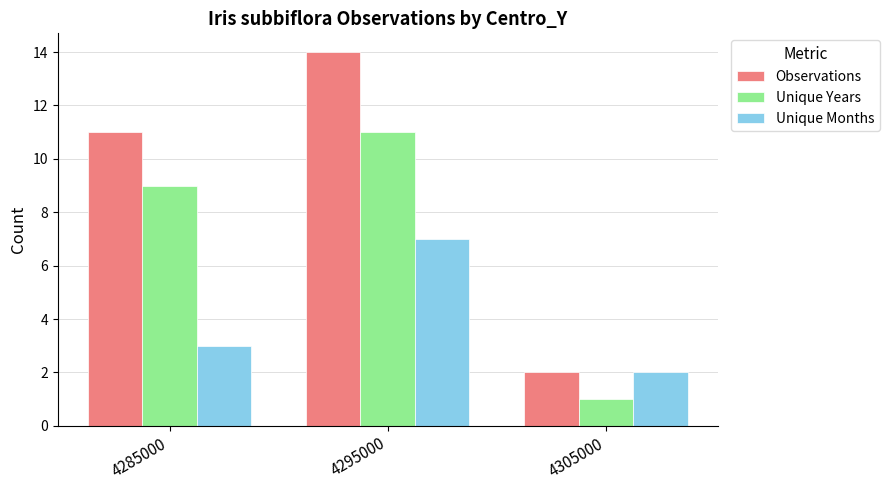

The Unique Years series shows 11 at 4295000. True or false?

True